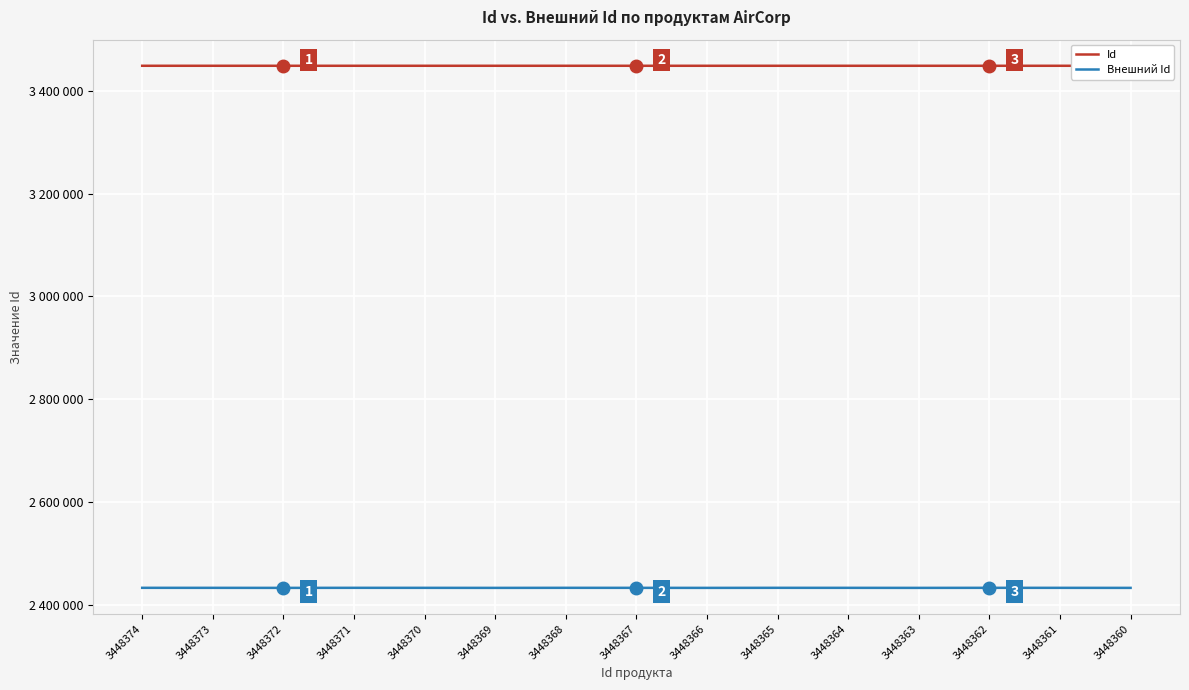

What is the difference between the highest and lowest values at 3448360?

1014873